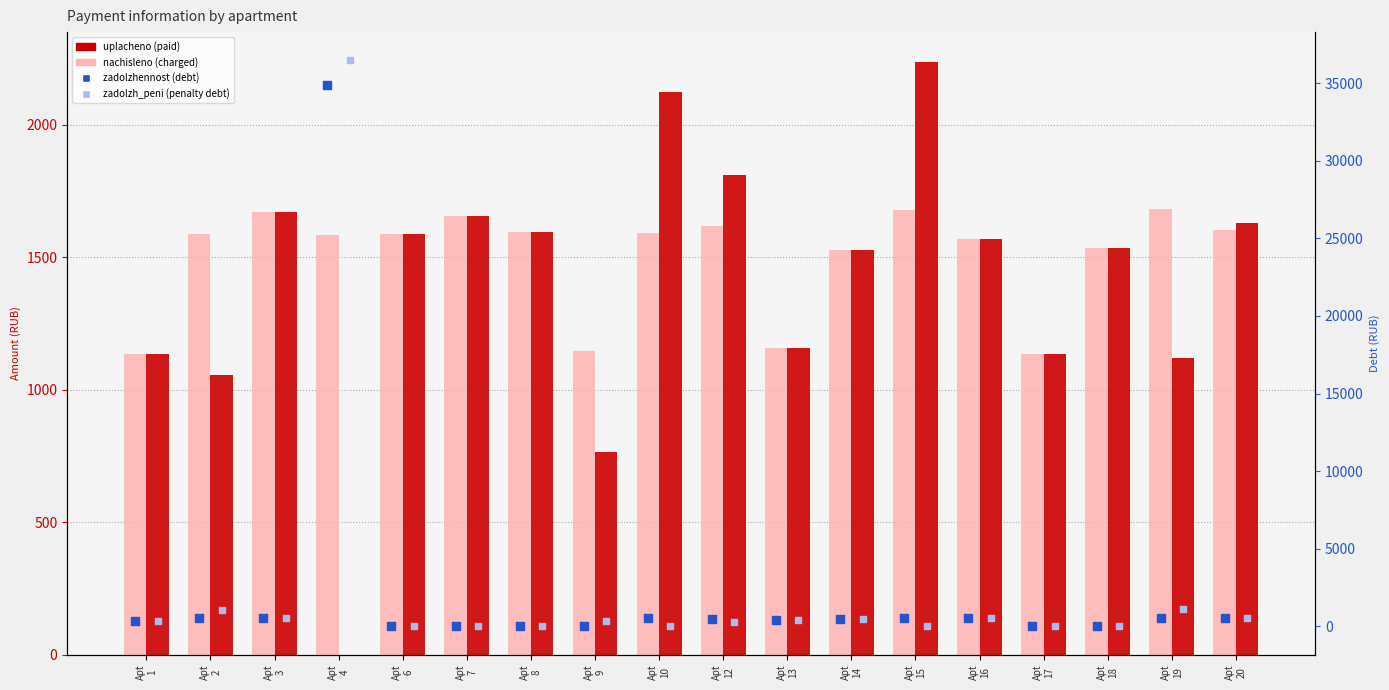

At which category is the sum across all series the highest?

Apt
4